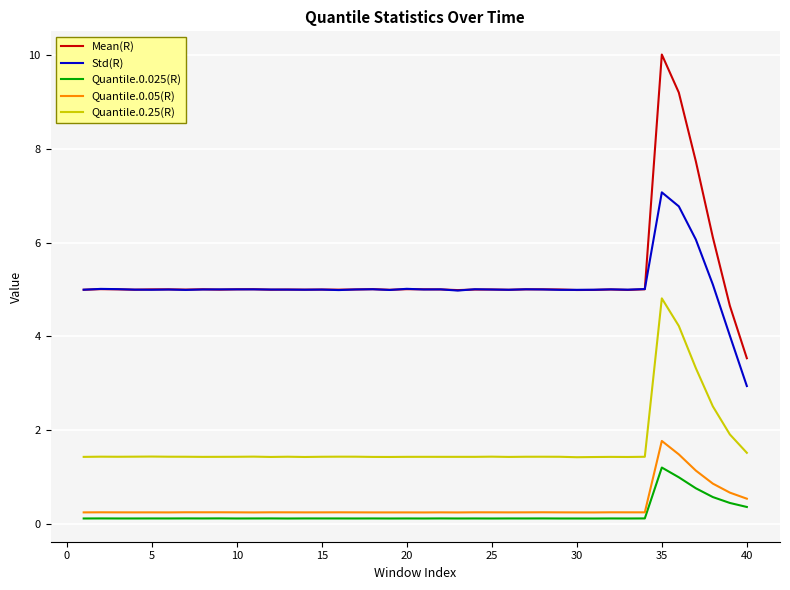

What is the lowest value of the Quantile.0.25(R) series?

1.4